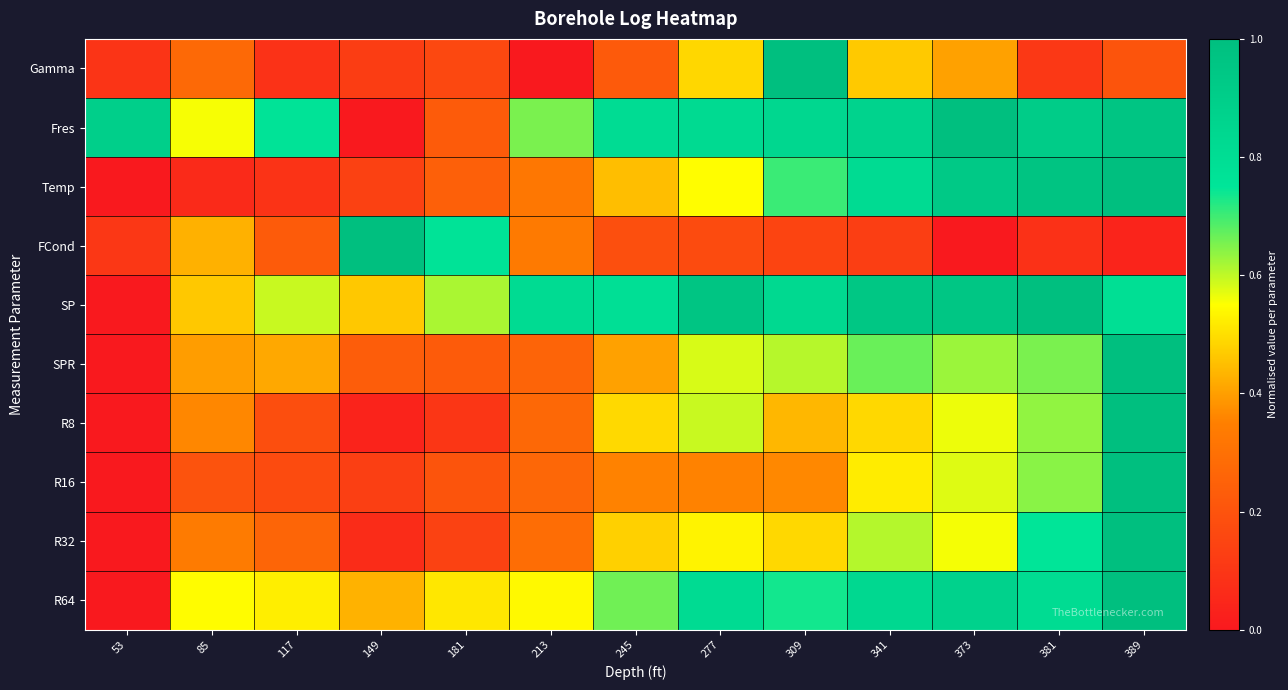

Reading left to right, list all the values displayed in this chart.

Gamma: 53=0.1	85=0.3	117=0.1	149=0.1	181=0.2	213=0.0	245=0.2	277=0.5	309=1.0	341=0.5	373=0.4	381=0.1	389=0.2
Fres: 53=0.9	85=0.6	117=0.8	149=0.0	181=0.2	213=0.7	245=0.8	277=0.8	309=0.8	341=0.9	373=1.0	381=0.9	389=1.0
Temp: 53=0.0	85=0.1	117=0.1	149=0.1	181=0.2	213=0.3	245=0.4	277=0.5	309=0.7	341=0.8	373=0.9	381=1.0	389=1.0
FCond: 53=0.1	85=0.4	117=0.2	149=1.0	181=0.8	213=0.3	245=0.2	277=0.2	309=0.2	341=0.1	373=0.0	381=0.1	389=0.0
SP: 53=0.0	85=0.5	117=0.6	149=0.5	181=0.6	213=0.8	245=0.8	277=1.0	309=0.8	341=0.9	373=1.0	381=1.0	389=0.8
SPR: 53=0.0	85=0.4	117=0.4	149=0.2	181=0.2	213=0.3	245=0.4	277=0.6	309=0.6	341=0.7	373=0.6	381=0.7	389=1.0
R8: 53=0.0	85=0.4	117=0.2	149=0.0	181=0.1	213=0.3	245=0.5	277=0.6	309=0.4	341=0.5	373=0.6	381=0.6	389=1.0
R16: 53=0.0	85=0.2	117=0.2	149=0.1	181=0.2	213=0.3	245=0.4	277=0.4	309=0.4	341=0.5	373=0.6	381=0.6	389=1.0
R32: 53=0.0	85=0.3	117=0.3	149=0.1	181=0.1	213=0.3	245=0.5	277=0.5	309=0.5	341=0.6	373=0.6	381=0.8	389=1.0
R64: 53=0.0	85=0.5	117=0.5	149=0.4	181=0.5	213=0.5	245=0.7	277=0.8	309=0.7	341=0.8	373=0.9	381=0.8	389=1.0